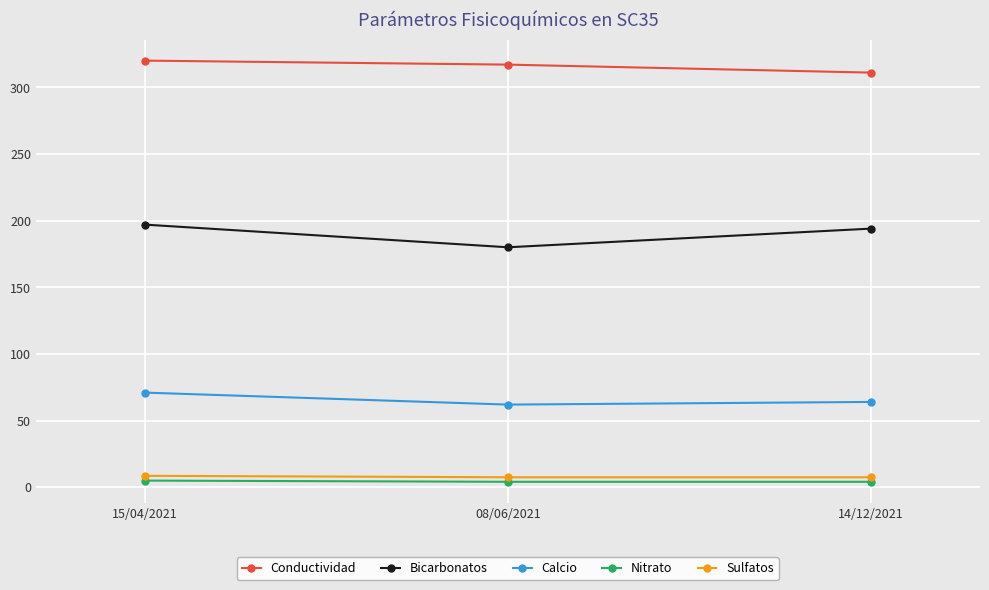

The value of Conductividad at 15/04/2021 is 466.4. True or false?

False